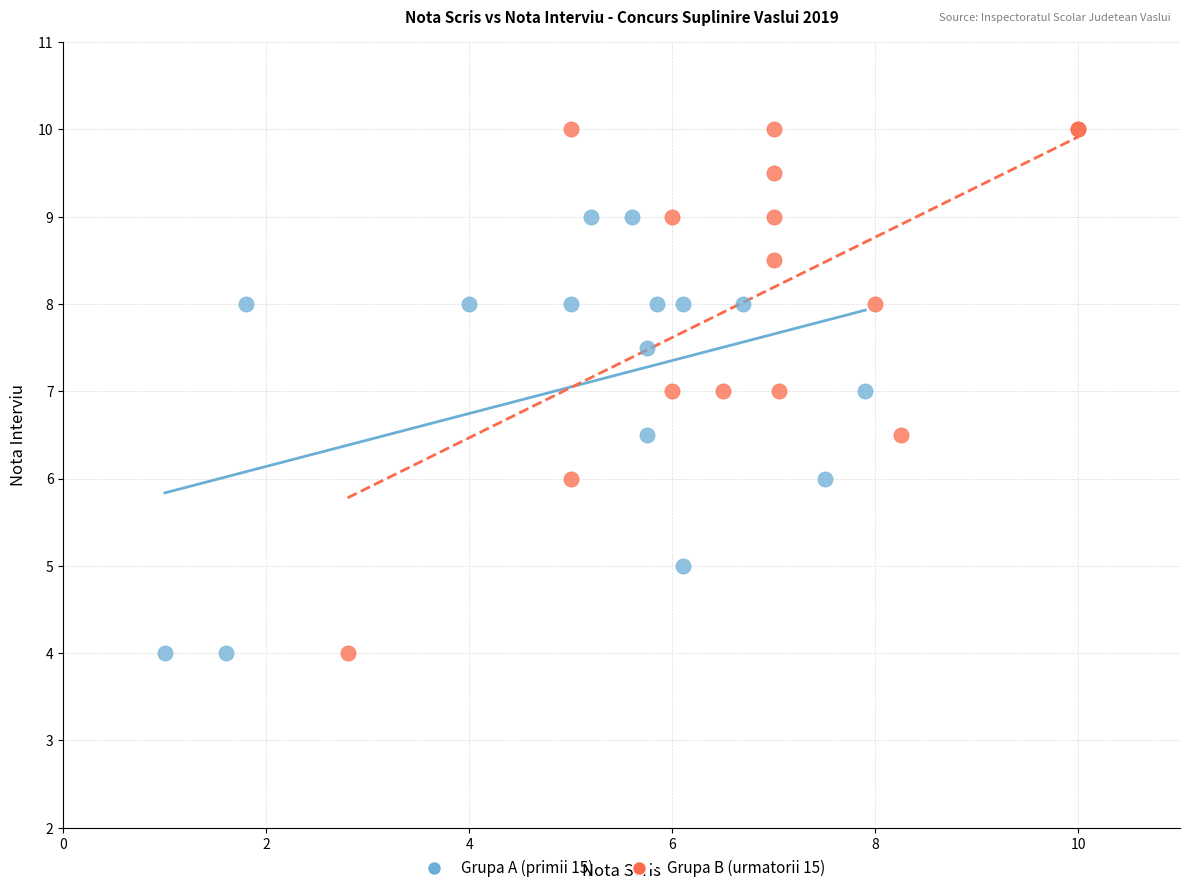

Which series contains the highest Y value?

Grupa B (urmatorii 15)